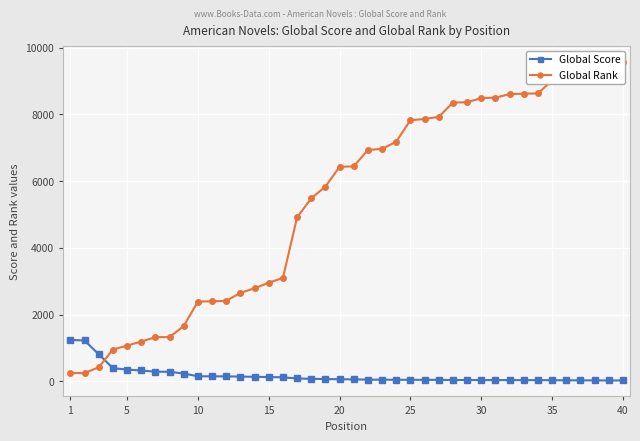

What is the average value of the Global Rank series?

5412